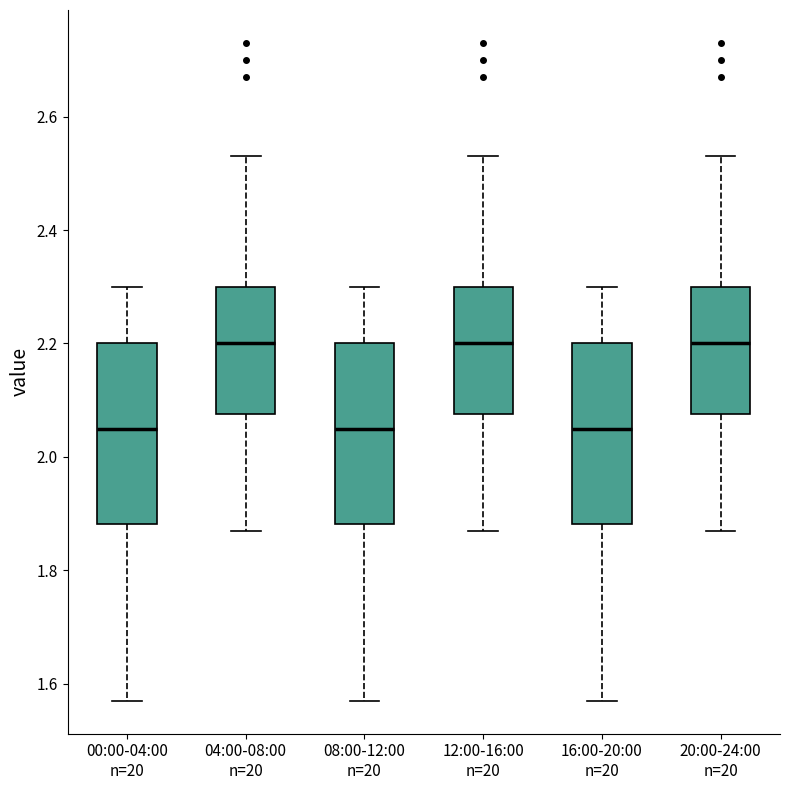

Reading left to right, transcribe this box plot: for each box, give where its median line is, the range the box spans, and where its two whiskers end, as read against the y-axis. The values are not printed on the chart, so give them approximately, as read against the axis.

00:00-04:00 n=20: median 2.06, box 1.88 to 2.20, whiskers 1.58 to 2.30
04:00-08:00 n=20: median 2.20, box 2.08 to 2.30, whiskers 1.88 to 2.54
08:00-12:00 n=20: median 2.06, box 1.88 to 2.20, whiskers 1.58 to 2.30
12:00-16:00 n=20: median 2.20, box 2.08 to 2.30, whiskers 1.88 to 2.54
16:00-20:00 n=20: median 2.06, box 1.88 to 2.20, whiskers 1.58 to 2.30
20:00-24:00 n=20: median 2.20, box 2.08 to 2.30, whiskers 1.88 to 2.54